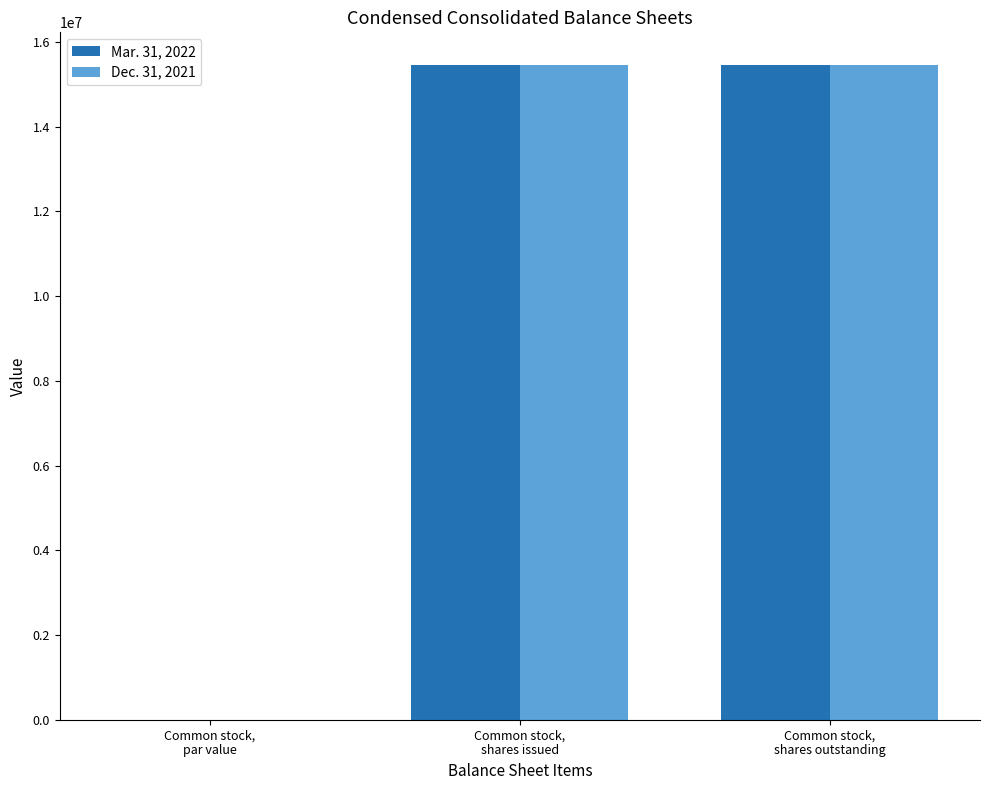

What is the greatest value displayed?

15452285.0